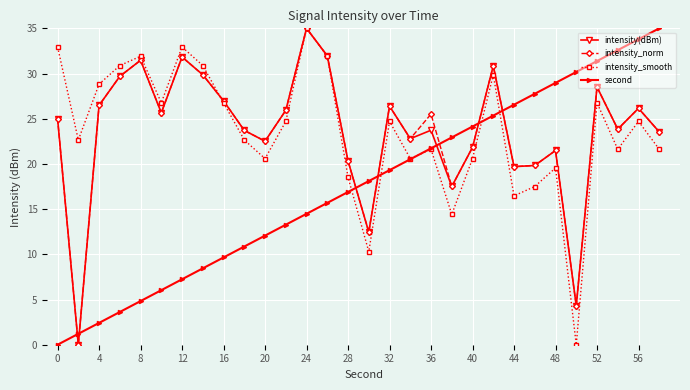

How many data points in second are less than 18?

15